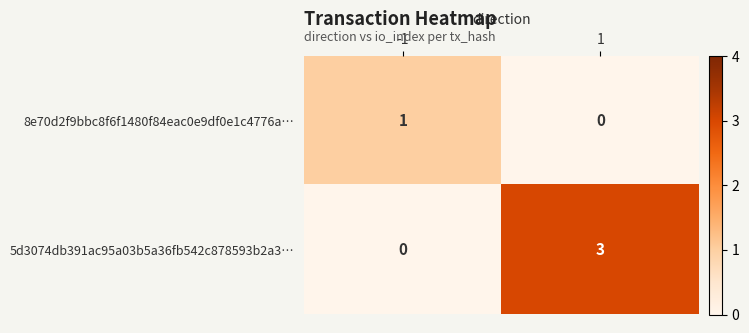

What is the difference between the highest and lowest values at -1?

1